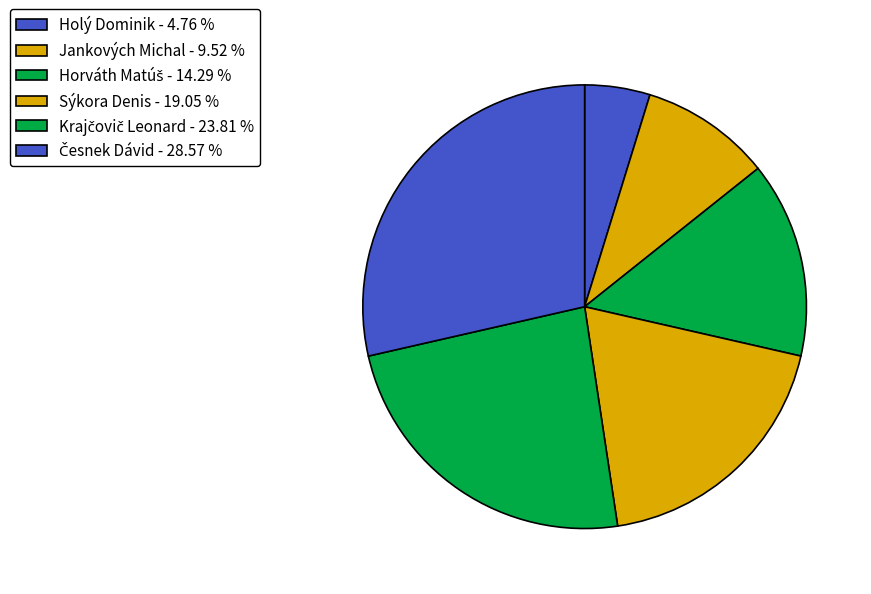

To the nearest percent, what is the average slice percentage?

17%